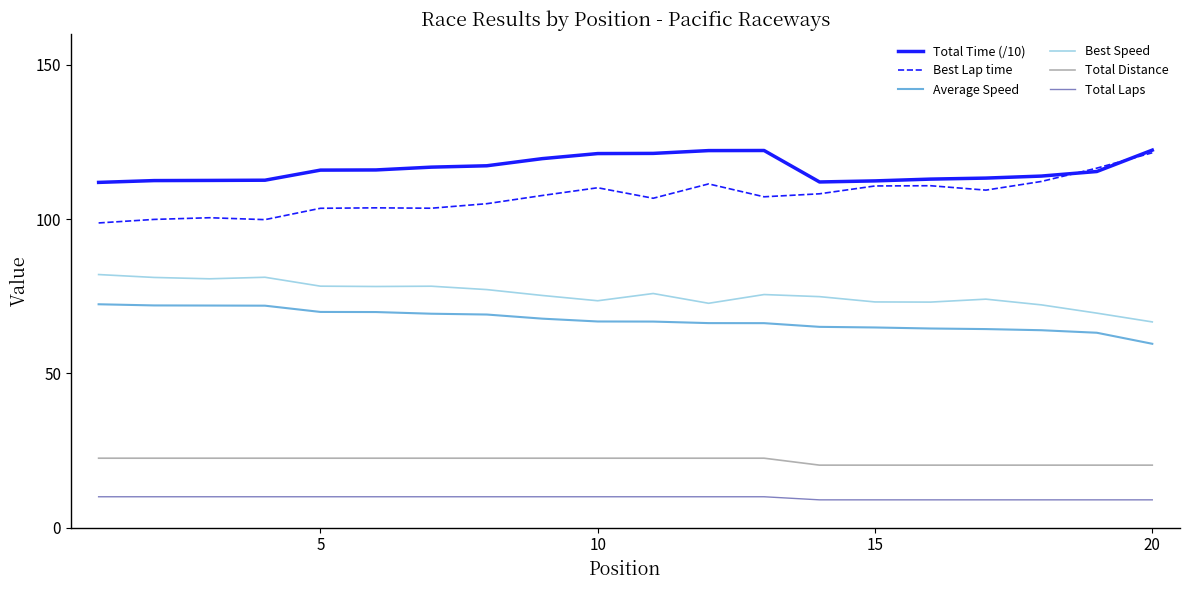

How many lines are shown in the chart?

6